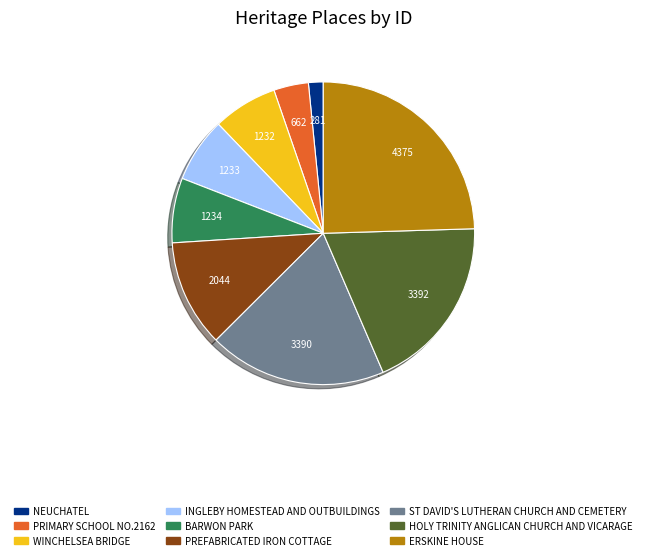

The HOLY TRINITY ANGLICAN CHURCH AND VICARAGE slice represents 6% of the pie. True or false?

False